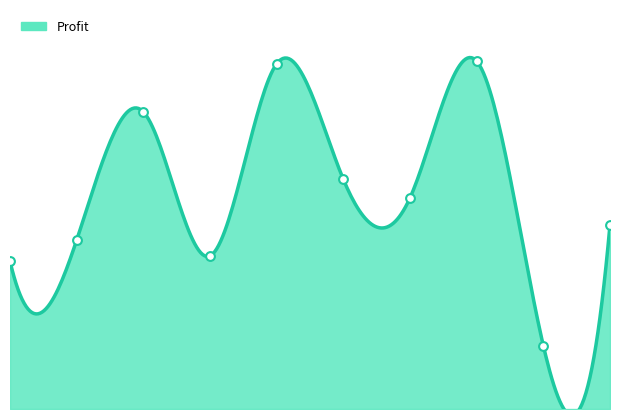

What is the change in value from 2 to 6?

-1630